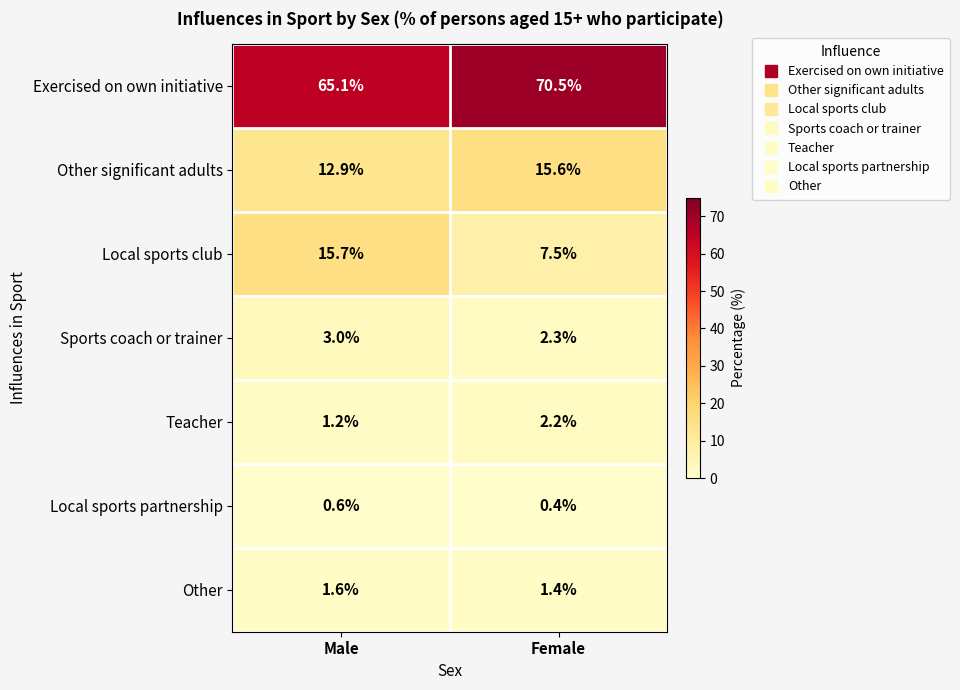

What is the total value across all series at Male?

100.1